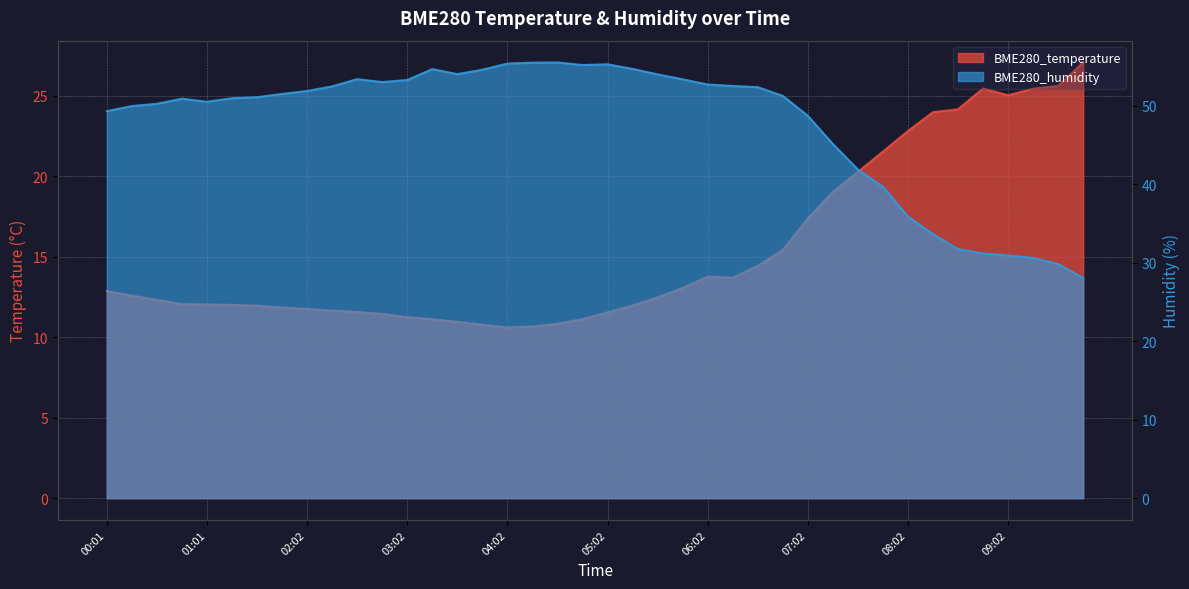

At which label does BME280_temperature reach its peak?

09:47